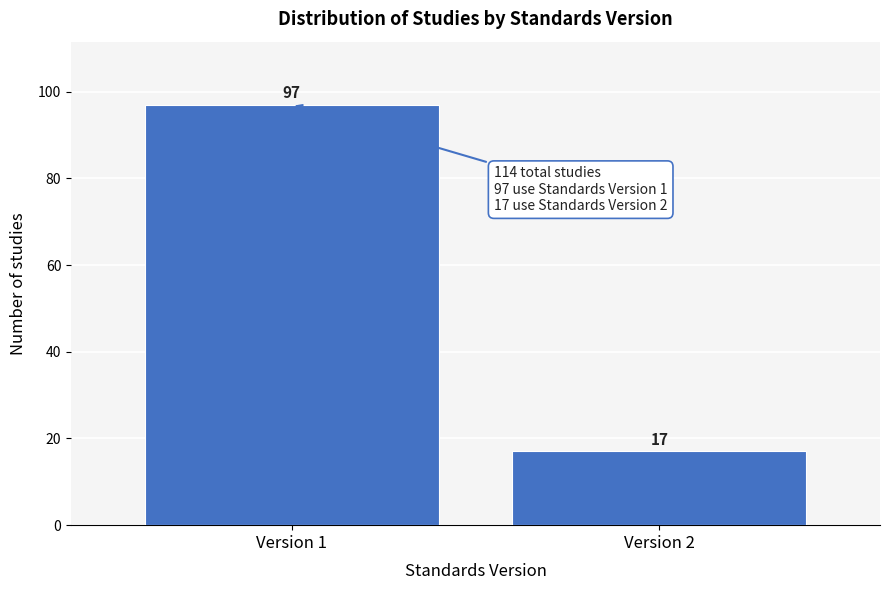

Reading left to right, list all the values displayed in this chart.

97	17